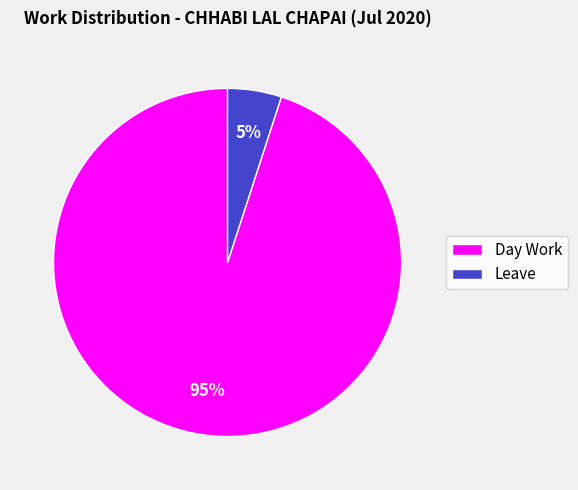

What is the smallest slice in the pie chart?

Leave